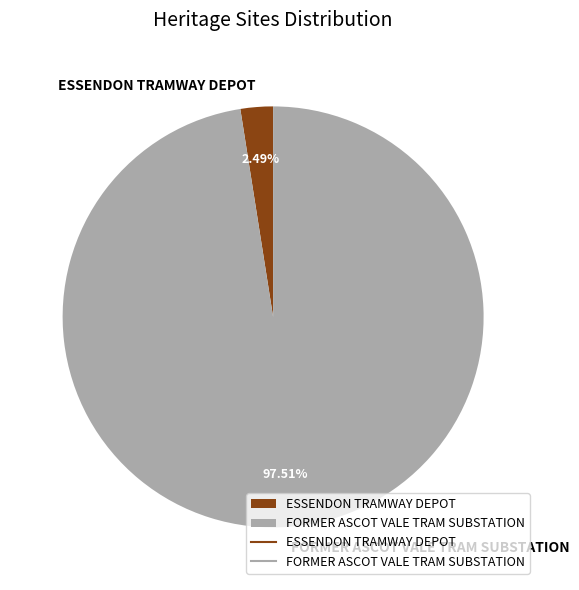

Rank the categories by value from highest to lowest.

FORMER ASCOT VALE TRAM SUBSTATION, ESSENDON TRAMWAY DEPOT